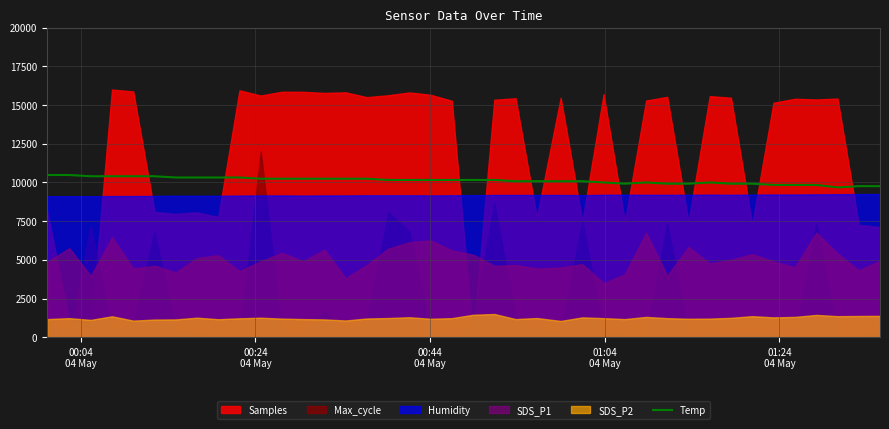

What is the maximum value for Temp?

10480